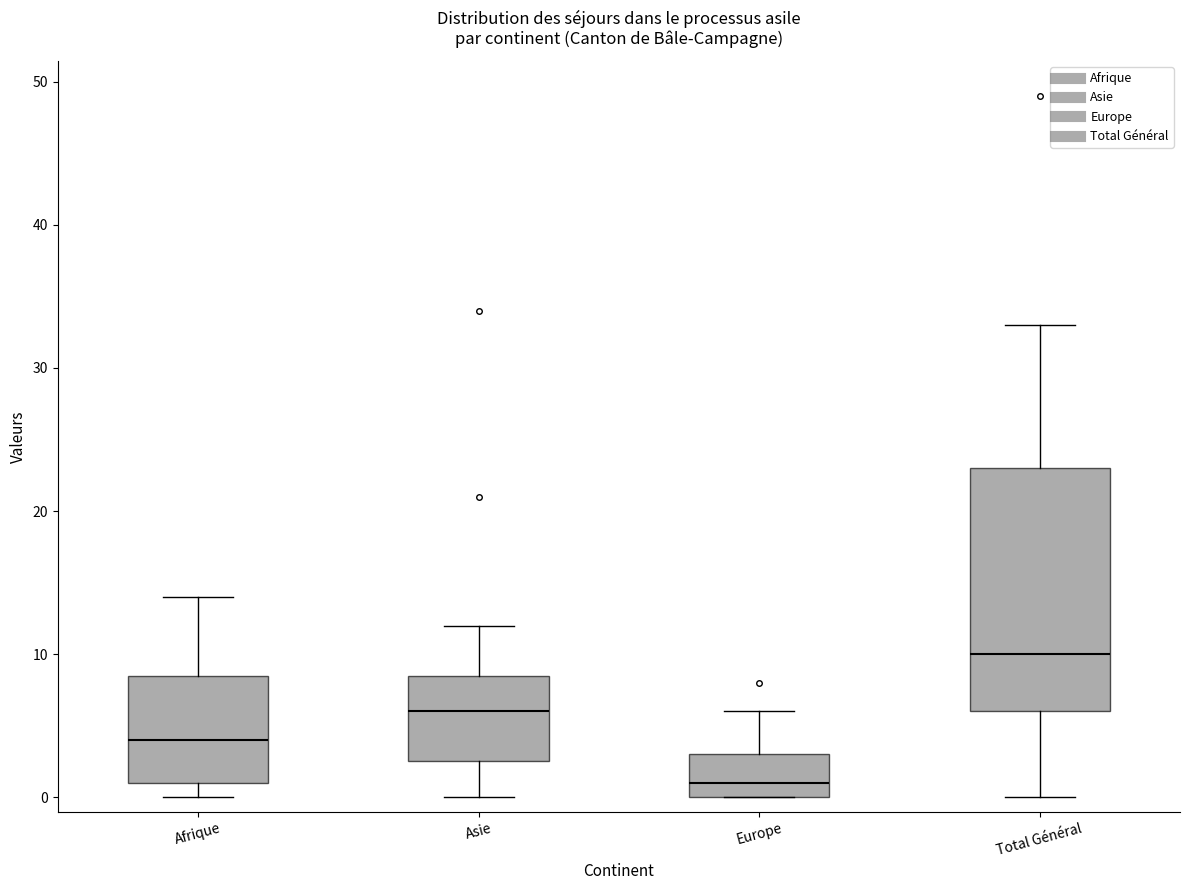

Reading left to right, read every box against the y-axis: the position of its median line, the range the box covers, and the ends of its whiskers. The values are not printed on the chart, so give them approximately, as read against the axis.

Afrique: median 4, box 1 to 9, whiskers 0 to 14
Asie: median 6, box 3 to 9, whiskers 0 to 12
Europe: median 1, box 0 to 3, whiskers 0 to 6
Total Général: median 10, box 6 to 23, whiskers 0 to 33